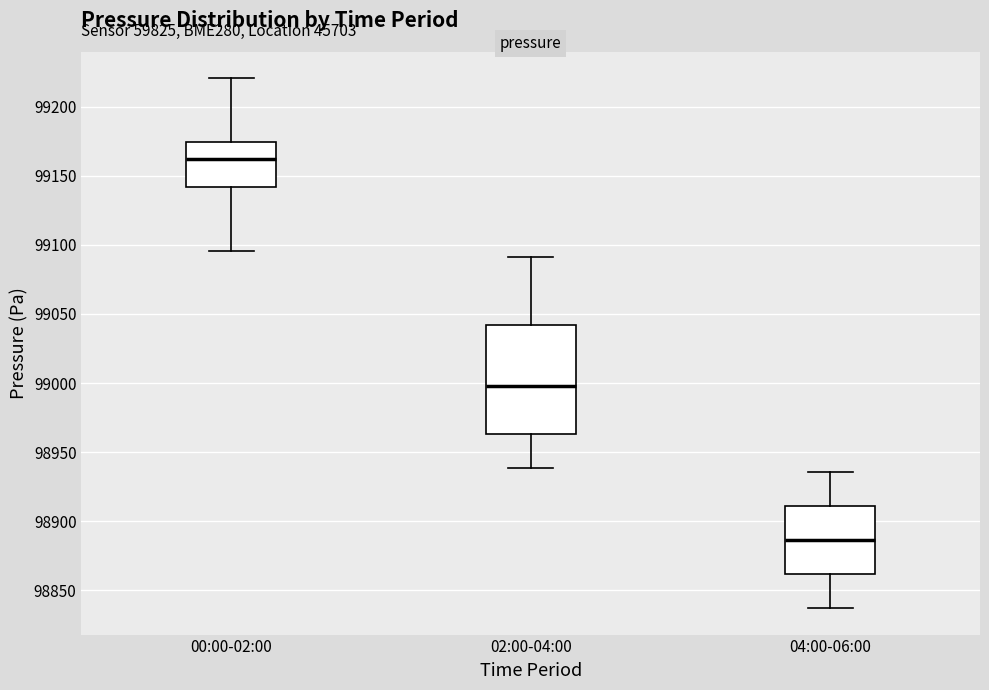

Which box's median line is the lowest?

04:00-06:00